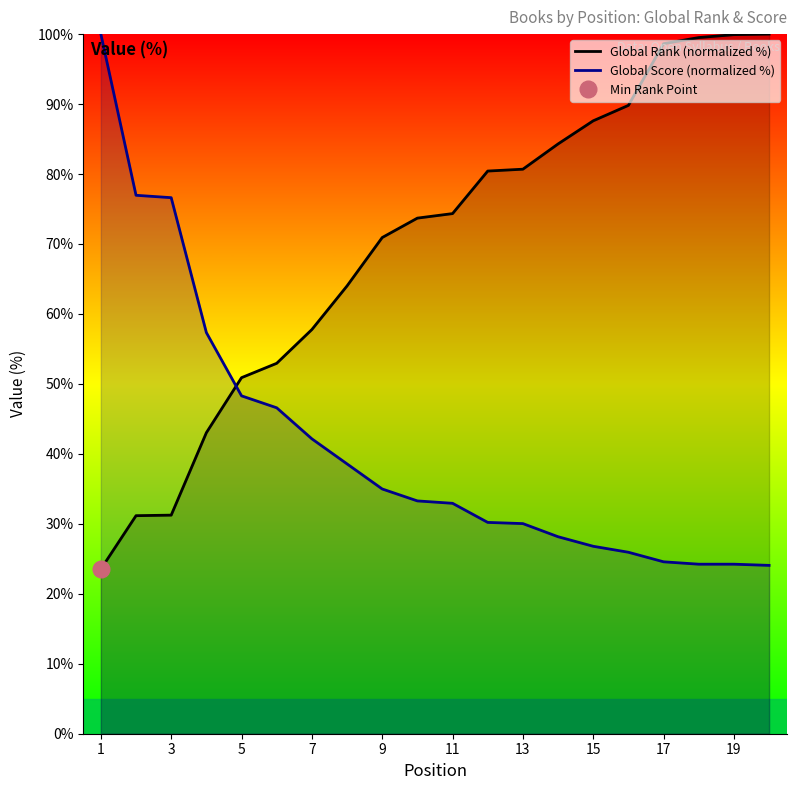

Reading left to right, what are all the values shown in this chart?

Global Rank (normalized %): 23.5	31.2	31.2	43.0	50.9	52.9	57.8	64.0	70.9	73.7	74.3	80.4	80.7	84.3	87.6	89.8	98.6	99.5	99.9	100.0
Global Score (normalized %): 100.0	77.0	76.6	57.3	48.3	46.6	42.2	38.6	35.0	33.3	32.9	30.2	30.0	28.2	26.8	25.9	24.6	24.2	24.2	24.1